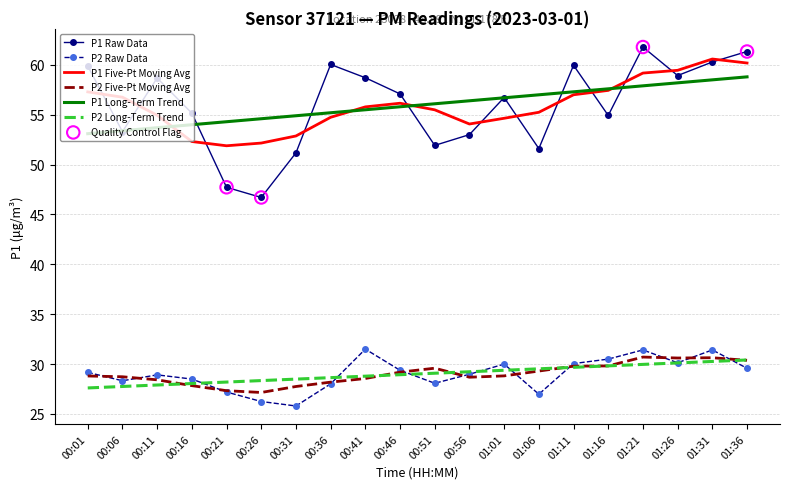

Which series has the largest range (max minus min)?

P1 Raw Data